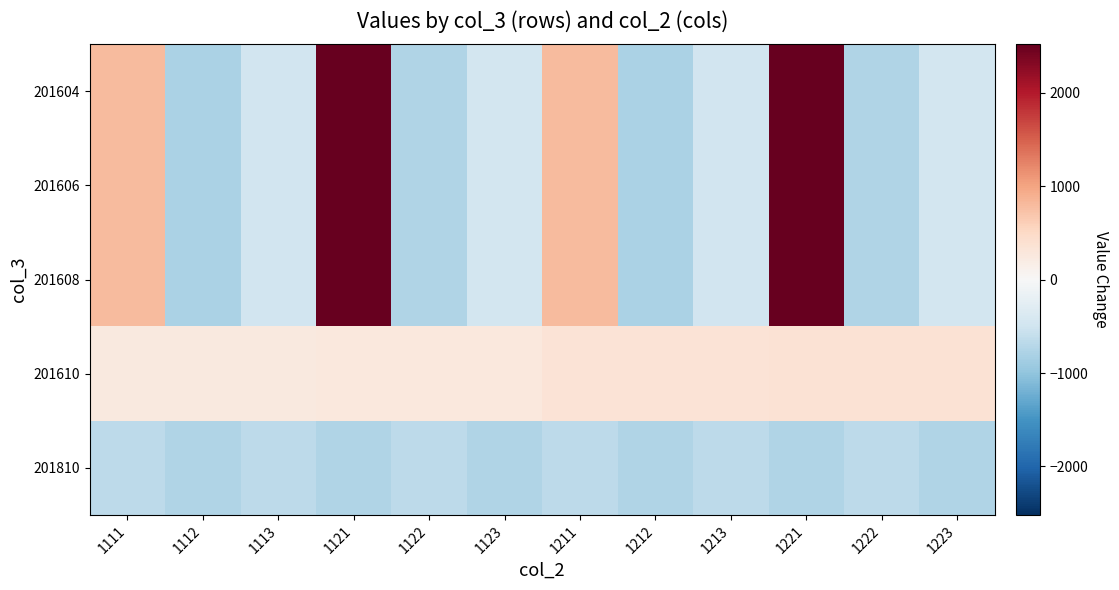

At which category does the chart reach its minimum across all series?

1112